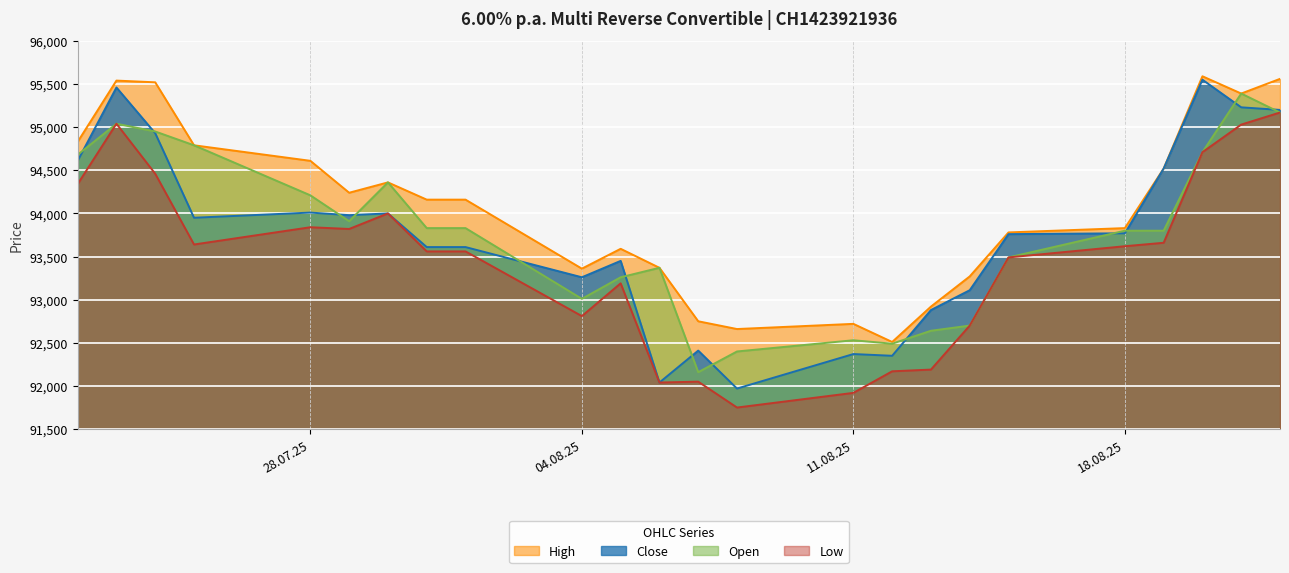

Where does the High series first go above 94160?

22.07.2025